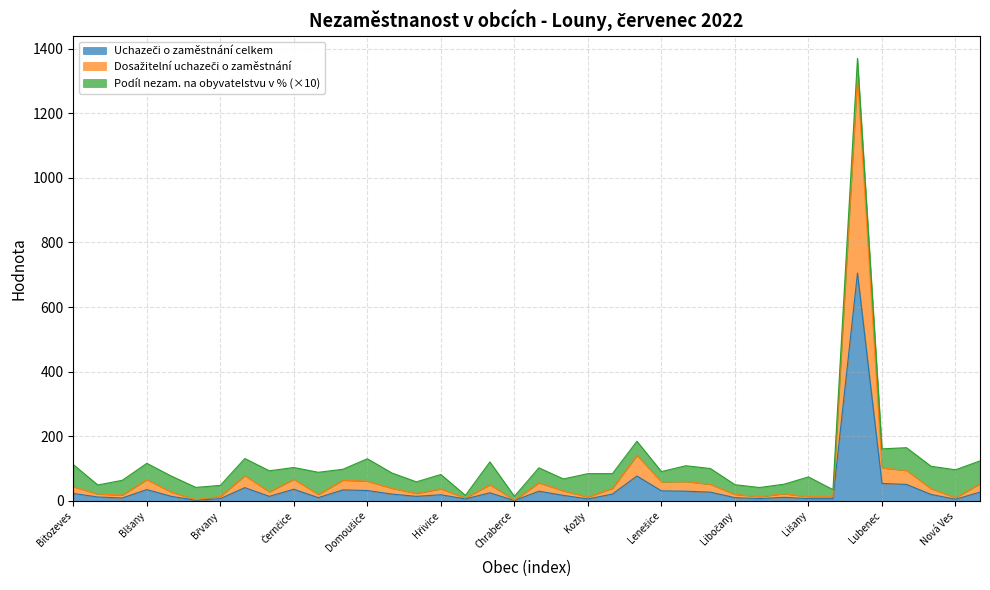

What position from the left is Chraberce?

19